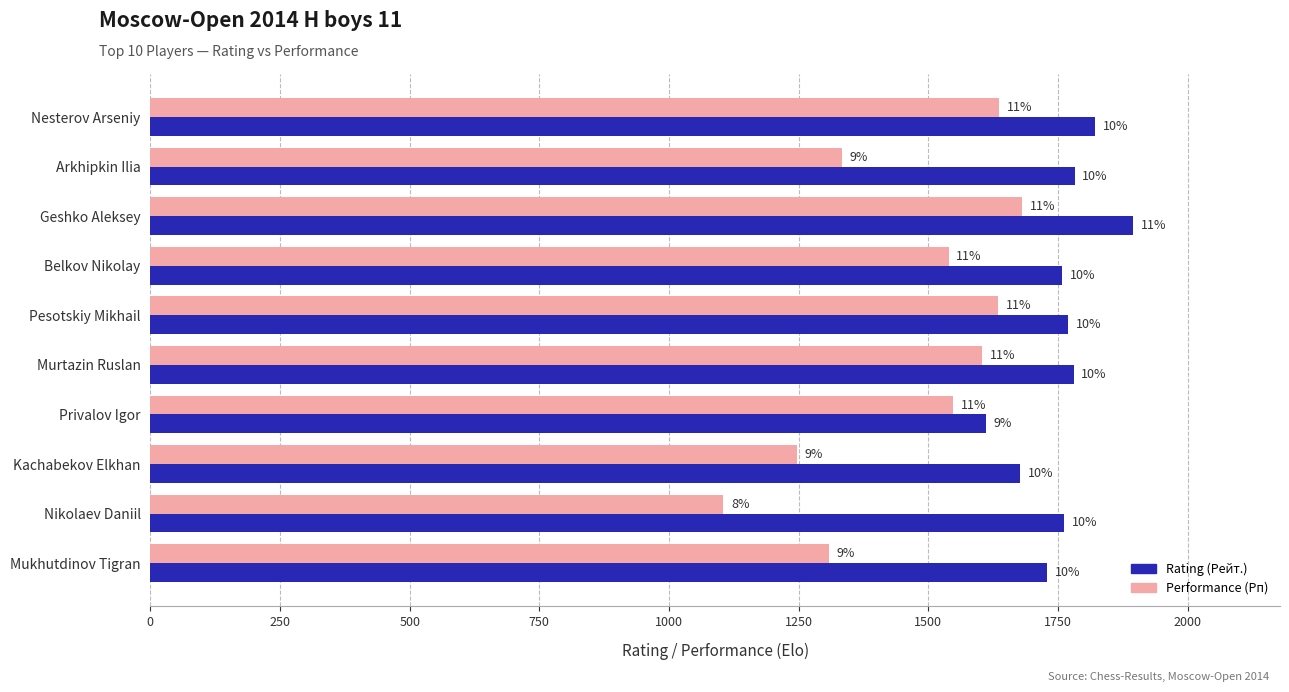

What are all the series names shown in the legend?

Rating (Рейт.), Performance (Рп)